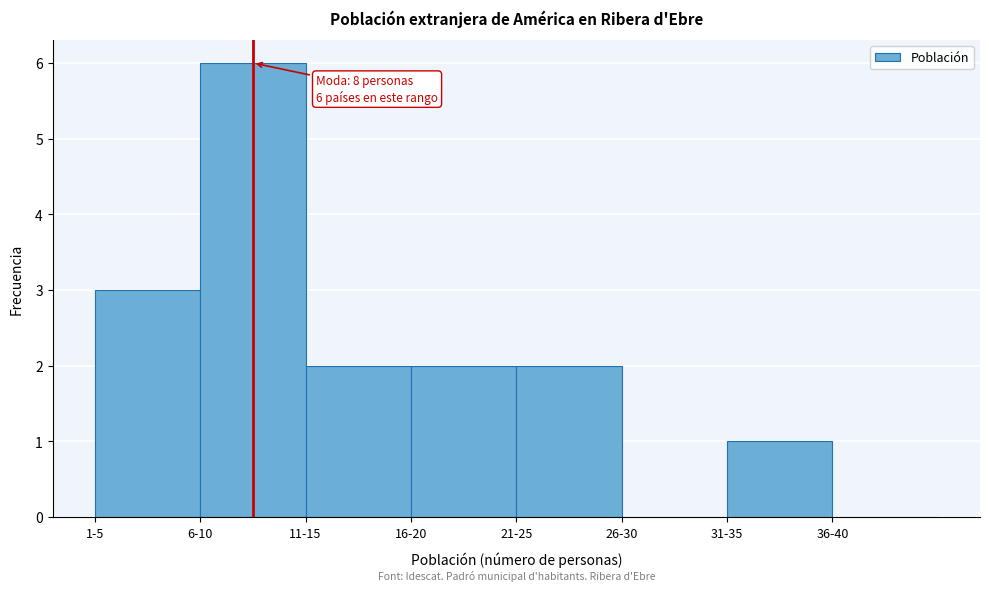

Reading left to right, list all the values displayed in this chart.

1-5=3	6-10=6	11-15=2	16-20=2	21-25=2	26-30=0	31-35=1	36-40=0